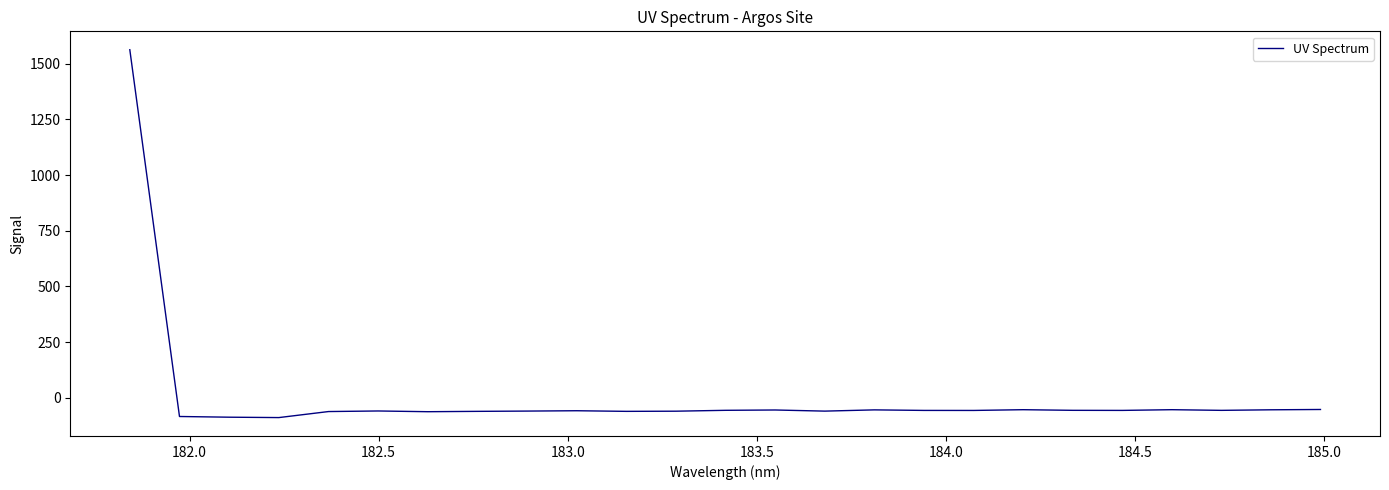

What is the average value?

3.4